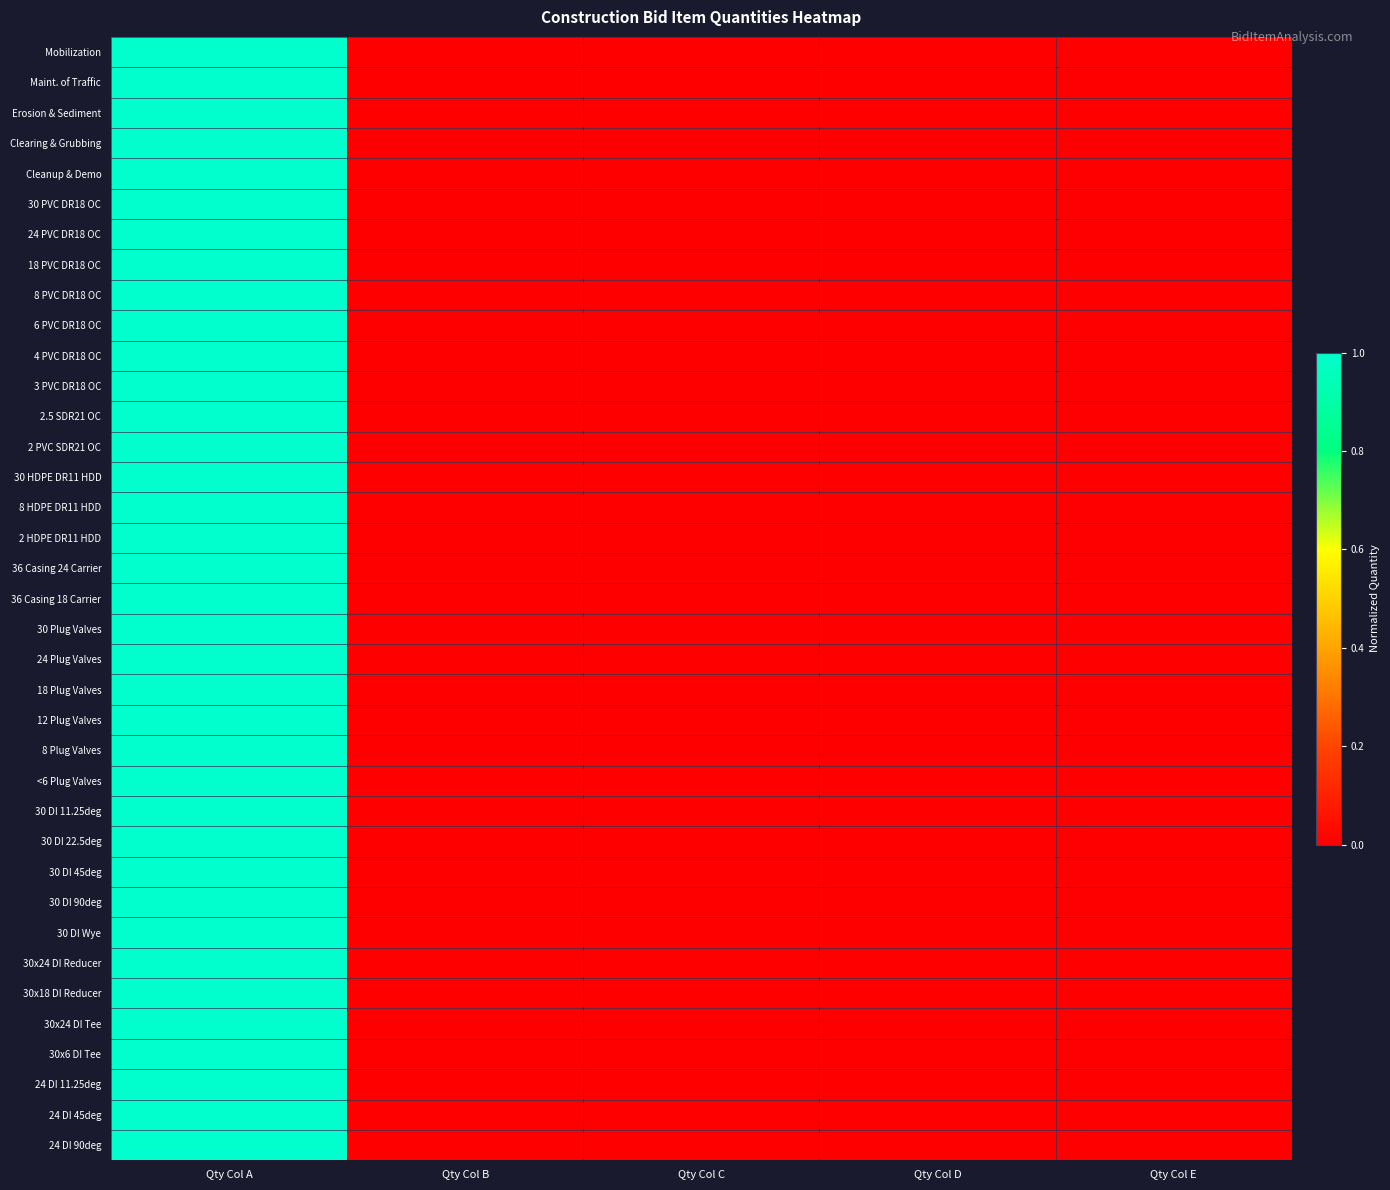

Reading right to left, what are all the values shown in this chart?

Mobilization: Qty Col E=0	Qty Col D=0	Qty Col C=0	Qty Col B=0	Qty Col A=1
Maint. of Traffic: Qty Col E=0	Qty Col D=0	Qty Col C=0	Qty Col B=0	Qty Col A=1
Erosion & Sediment: Qty Col E=0	Qty Col D=0	Qty Col C=0	Qty Col B=0	Qty Col A=1
Clearing & Grubbing: Qty Col E=0	Qty Col D=0	Qty Col C=0	Qty Col B=0	Qty Col A=1
Cleanup & Demo: Qty Col E=0	Qty Col D=0	Qty Col C=0	Qty Col B=0	Qty Col A=1
30 PVC DR18 OC: Qty Col E=0	Qty Col D=0	Qty Col C=0	Qty Col B=0	Qty Col A=1
24 PVC DR18 OC: Qty Col E=0	Qty Col D=0	Qty Col C=0	Qty Col B=0	Qty Col A=1
18 PVC DR18 OC: Qty Col E=0	Qty Col D=0	Qty Col C=0	Qty Col B=0	Qty Col A=1
8 PVC DR18 OC: Qty Col E=0	Qty Col D=0	Qty Col C=0	Qty Col B=0	Qty Col A=1
6 PVC DR18 OC: Qty Col E=0	Qty Col D=0	Qty Col C=0	Qty Col B=0	Qty Col A=1
4 PVC DR18 OC: Qty Col E=0	Qty Col D=0	Qty Col C=0	Qty Col B=0	Qty Col A=1
3 PVC DR18 OC: Qty Col E=0	Qty Col D=0	Qty Col C=0	Qty Col B=0	Qty Col A=1
2.5 SDR21 OC: Qty Col E=0	Qty Col D=0	Qty Col C=0	Qty Col B=0	Qty Col A=1
2 PVC SDR21 OC: Qty Col E=0	Qty Col D=0	Qty Col C=0	Qty Col B=0	Qty Col A=1
30 HDPE DR11 HDD: Qty Col E=0	Qty Col D=0	Qty Col C=0	Qty Col B=0	Qty Col A=1
8 HDPE DR11 HDD: Qty Col E=0	Qty Col D=0	Qty Col C=0	Qty Col B=0	Qty Col A=1
2 HDPE DR11 HDD: Qty Col E=0	Qty Col D=0	Qty Col C=0	Qty Col B=0	Qty Col A=1
36 Casing 24 Carrier: Qty Col E=0	Qty Col D=0	Qty Col C=0	Qty Col B=0	Qty Col A=1
36 Casing 18 Carrier: Qty Col E=0	Qty Col D=0	Qty Col C=0	Qty Col B=0	Qty Col A=1
30 Plug Valves: Qty Col E=0	Qty Col D=0	Qty Col C=0	Qty Col B=0	Qty Col A=1
24 Plug Valves: Qty Col E=0	Qty Col D=0	Qty Col C=0	Qty Col B=0	Qty Col A=1
18 Plug Valves: Qty Col E=0	Qty Col D=0	Qty Col C=0	Qty Col B=0	Qty Col A=1
12 Plug Valves: Qty Col E=0	Qty Col D=0	Qty Col C=0	Qty Col B=0	Qty Col A=1
8 Plug Valves: Qty Col E=0	Qty Col D=0	Qty Col C=0	Qty Col B=0	Qty Col A=1
<6 Plug Valves: Qty Col E=0	Qty Col D=0	Qty Col C=0	Qty Col B=0	Qty Col A=1
30 DI 11.25deg: Qty Col E=0	Qty Col D=0	Qty Col C=0	Qty Col B=0	Qty Col A=1
30 DI 22.5deg: Qty Col E=0	Qty Col D=0	Qty Col C=0	Qty Col B=0	Qty Col A=1
30 DI 45deg: Qty Col E=0	Qty Col D=0	Qty Col C=0	Qty Col B=0	Qty Col A=1
30 DI 90deg: Qty Col E=0	Qty Col D=0	Qty Col C=0	Qty Col B=0	Qty Col A=1
30 DI Wye: Qty Col E=0	Qty Col D=0	Qty Col C=0	Qty Col B=0	Qty Col A=1
30x24 DI Reducer: Qty Col E=0	Qty Col D=0	Qty Col C=0	Qty Col B=0	Qty Col A=1
30x18 DI Reducer: Qty Col E=0	Qty Col D=0	Qty Col C=0	Qty Col B=0	Qty Col A=1
30x24 DI Tee: Qty Col E=0	Qty Col D=0	Qty Col C=0	Qty Col B=0	Qty Col A=1
30x6 DI Tee: Qty Col E=0	Qty Col D=0	Qty Col C=0	Qty Col B=0	Qty Col A=1
24 DI 11.25deg: Qty Col E=0	Qty Col D=0	Qty Col C=0	Qty Col B=0	Qty Col A=1
24 DI 45deg: Qty Col E=0	Qty Col D=0	Qty Col C=0	Qty Col B=0	Qty Col A=1
24 DI 90deg: Qty Col E=0	Qty Col D=0	Qty Col C=0	Qty Col B=0	Qty Col A=1